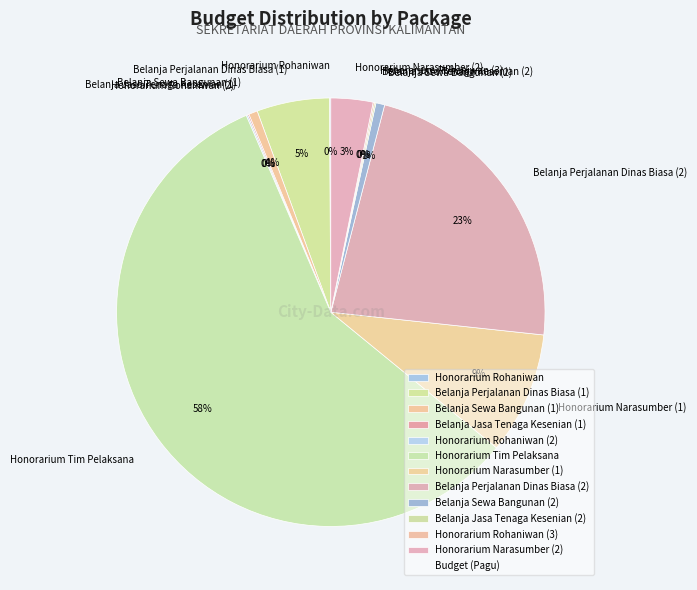

True or false: Honorarium Narasumber (1) accounts for 9% of the total.

True